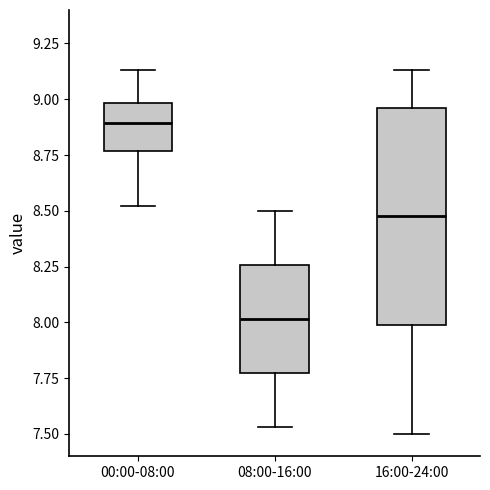

Which box's median line is the highest?

00:00-08:00